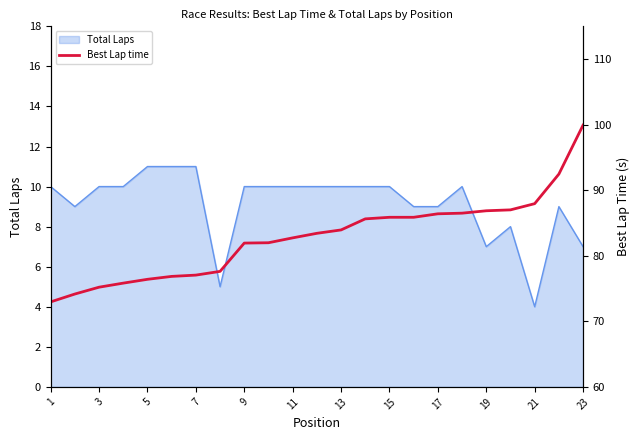

What is the highest value of the Total Laps series?

11